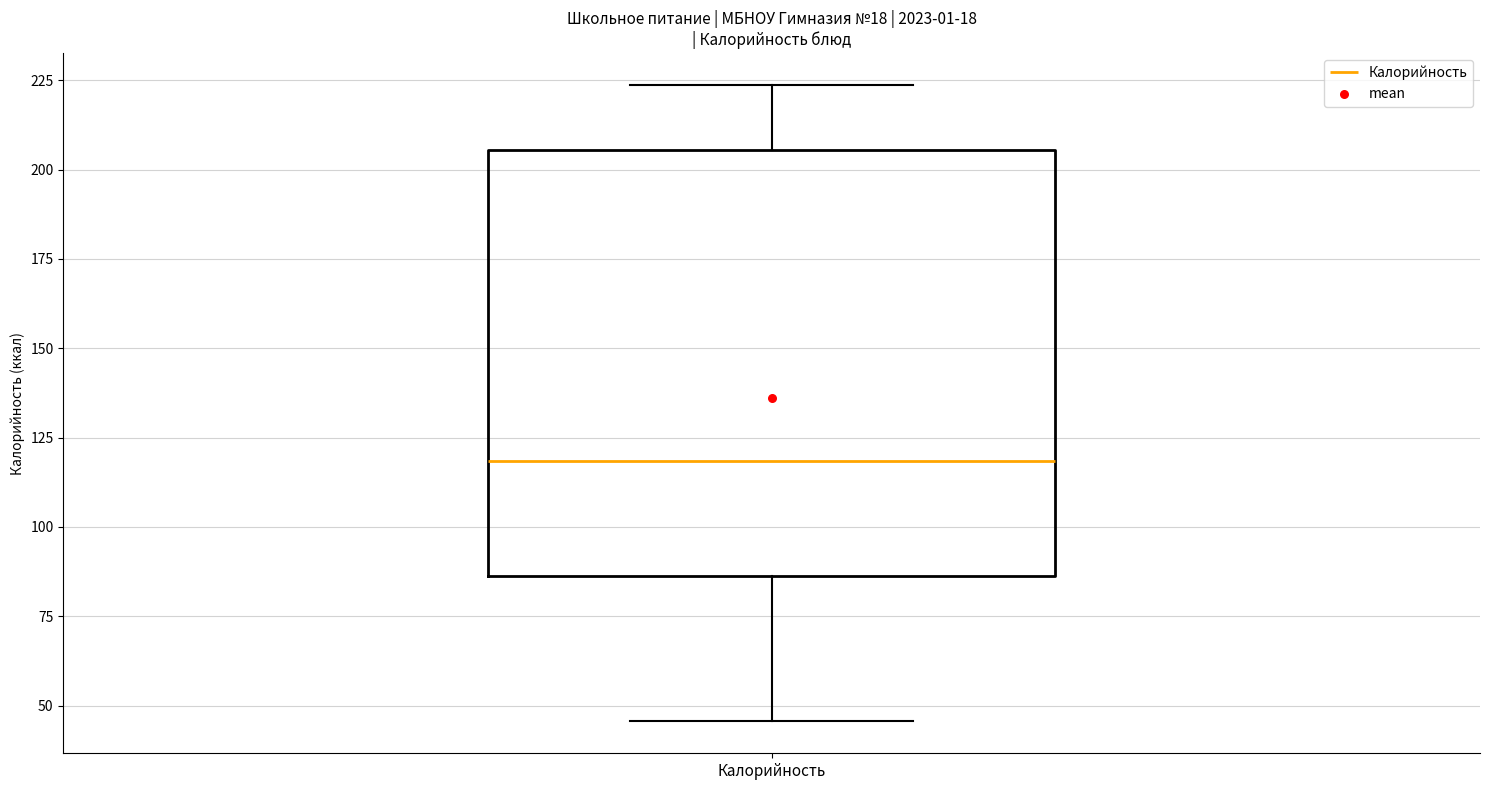

Where does the median line of the box for Калорийность sit on the y-axis? The values are not printed on the chart, so give them approximately, as read against the axis.

120